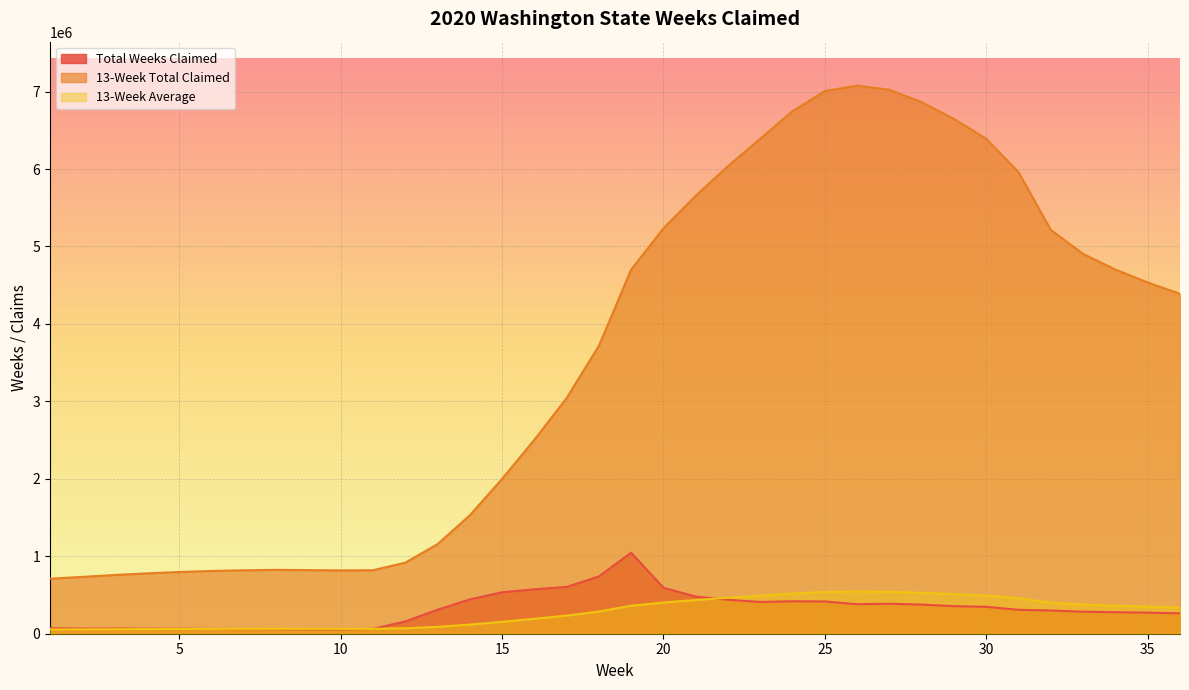

Reading right to left, list all the values displayed in this chart.

Total Weeks Claimed: 263245	271917	277631	284224	299672	308568	347205	356149	375988	387558	380975	416604	418459	410204	438156	479768	593287	1045456	739795	604048	573374	535185	442936	309411	158025	62623	55588	56513	58586	59819	61819	64144	65260	67705	65903	70214
13-Week Total Claimed: 4388195	4535154	4701393	4903530	5212593	5958377	6389604	6646447	6863672	7022869	7078247	7006683	6748104	6392268	6037652	5656009	5234827	4701359	3717722	3042071	2503283	1997614	1528332	1155610	916562	819870	817630	821358	824761	819004	810409	796964	779146	758364	734030	710228
13-Week Average: 337553	348858	361646	377195	400969	458337	491508	511265	527975	540221	544481	538976	519085	491713	464435	435078	402679	361643	285979	234005	192560	153663	117564	88893	70505	63067	62895	63181	63443	63000	62339	61305	59934	58336	56464	54633